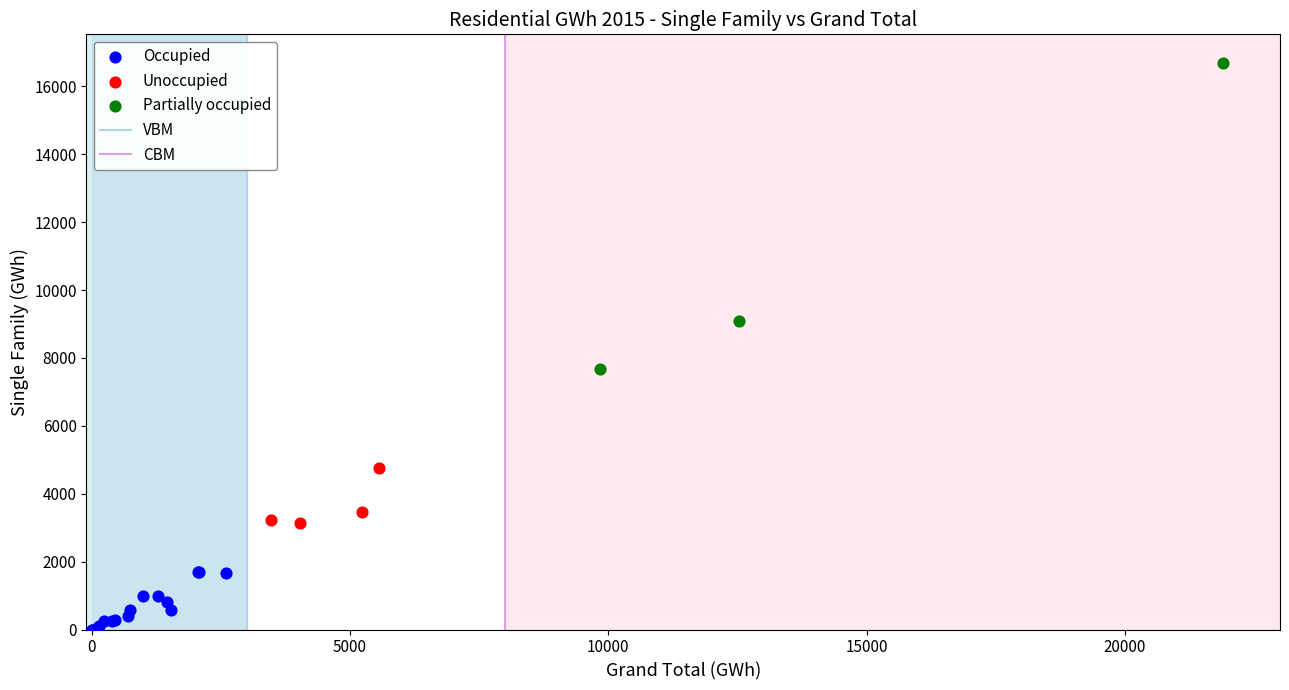

Which series reaches the minimum Y coordinate?

Occupied